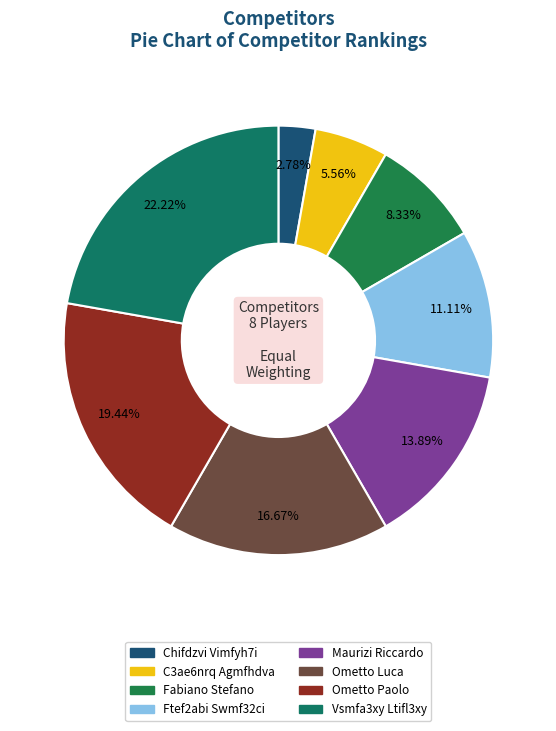

The C3ae6nrq Agmfhdva slice represents 6% of the pie. True or false?

True